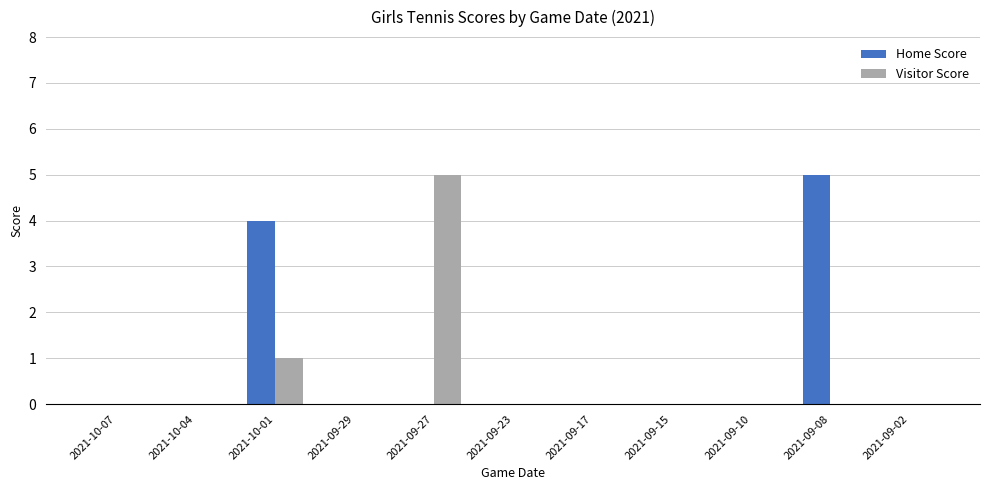

At which label is Visitor Score closest to 2?

2021-10-01